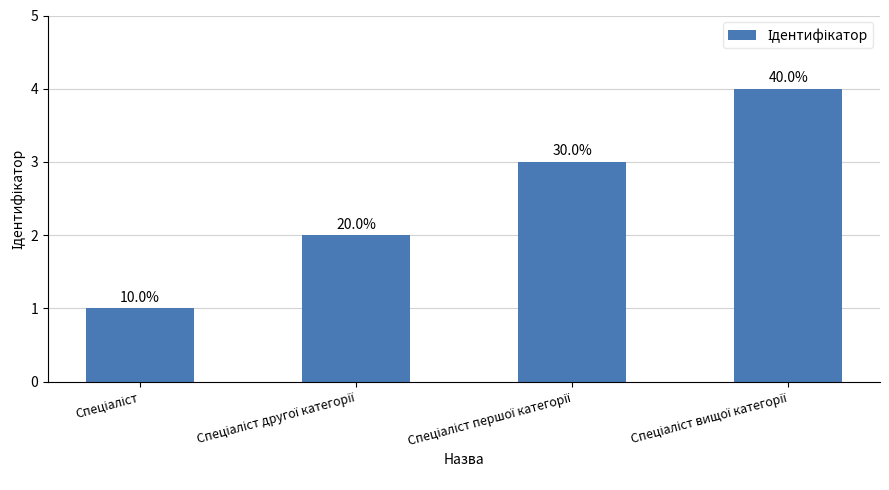

The chart shows a value of 1 at Спеціаліст першої категорії. True or false?

False